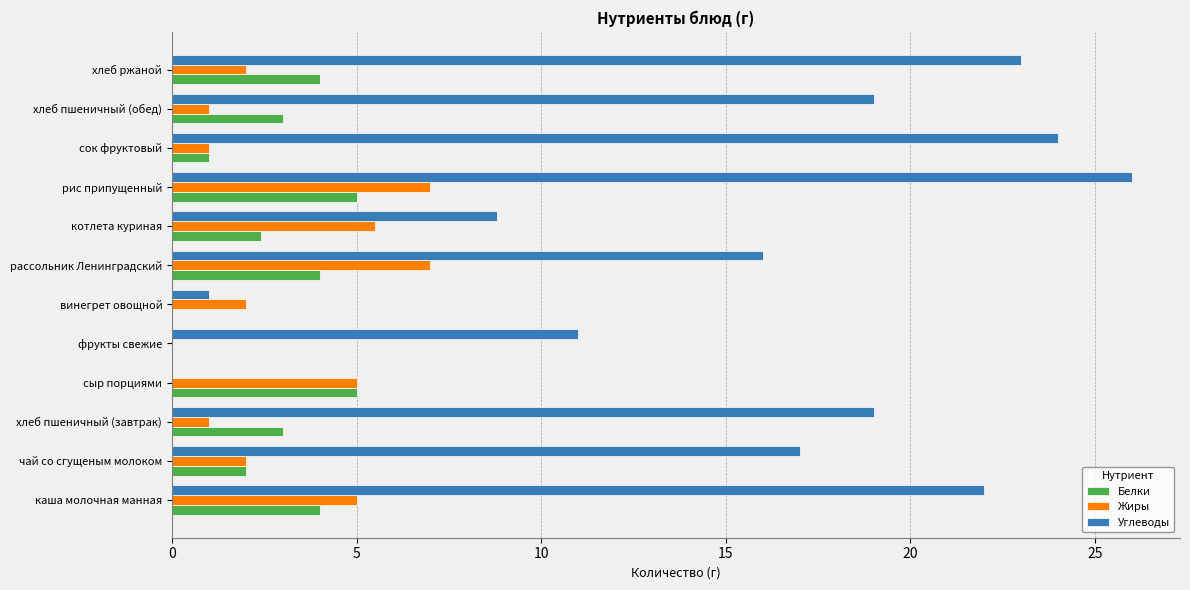

How many positive values does the Жиры series have?

11